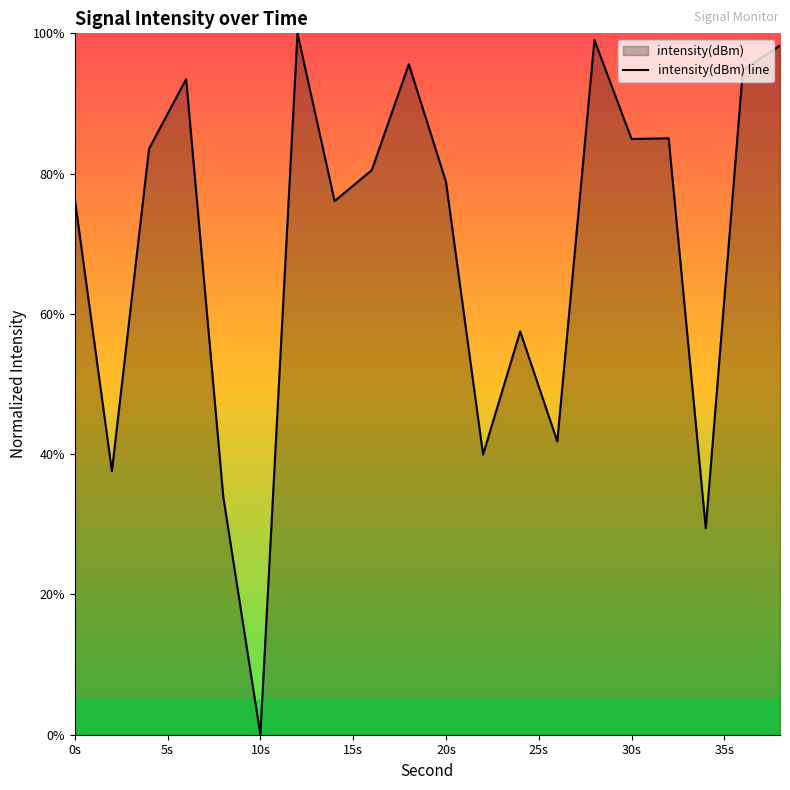

At which category does the chart reach its minimum across all series?

10s